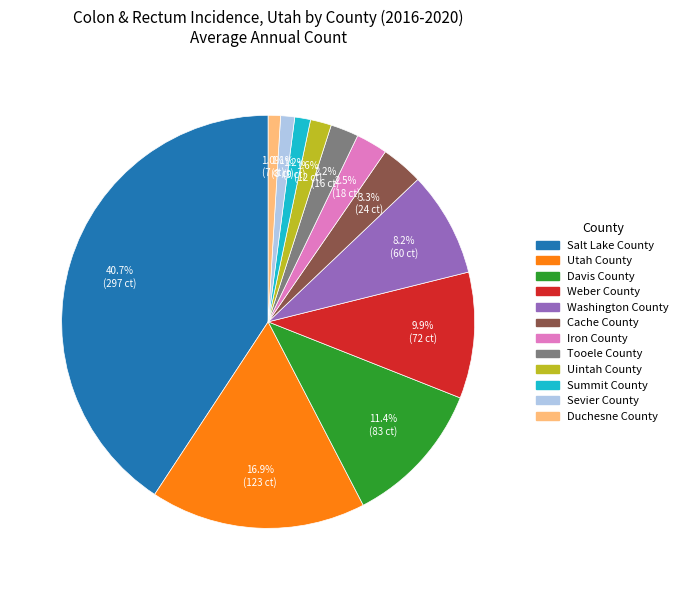

To the nearest percent, what portion does Tooele County represent?

2%